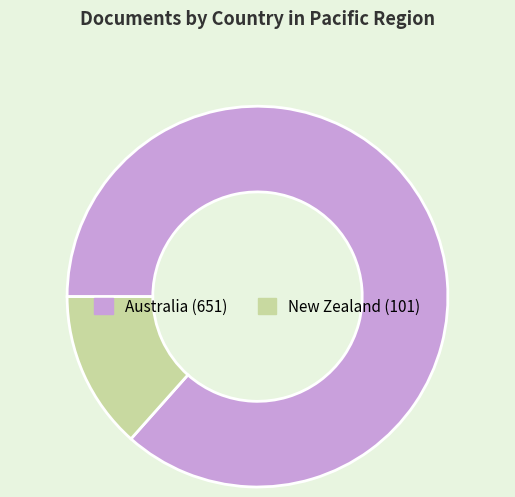

Does any single category account for the majority?

Yes